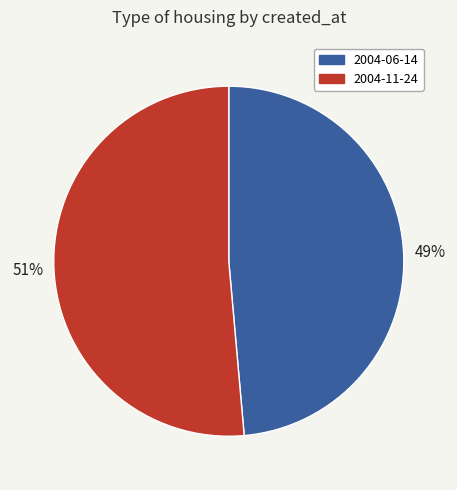

The 2004-06-14 slice represents 49% of the pie. True or false?

True